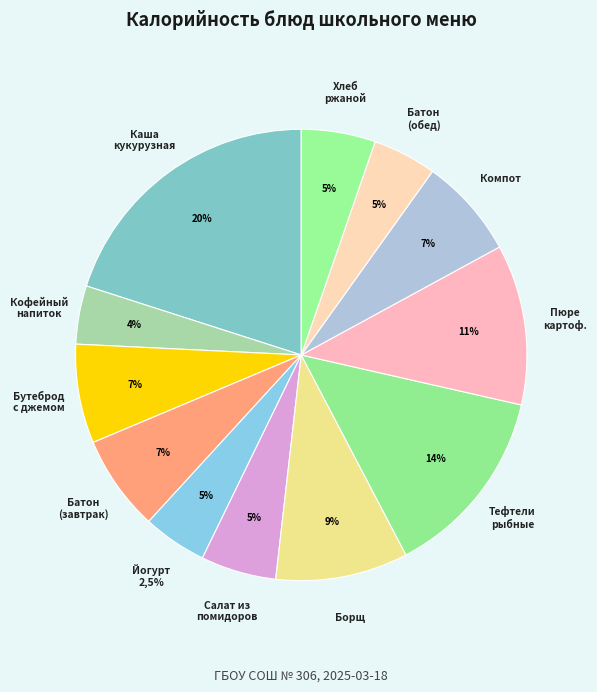

To the nearest percent, what portion does Тефтели рыбные represent?

14%